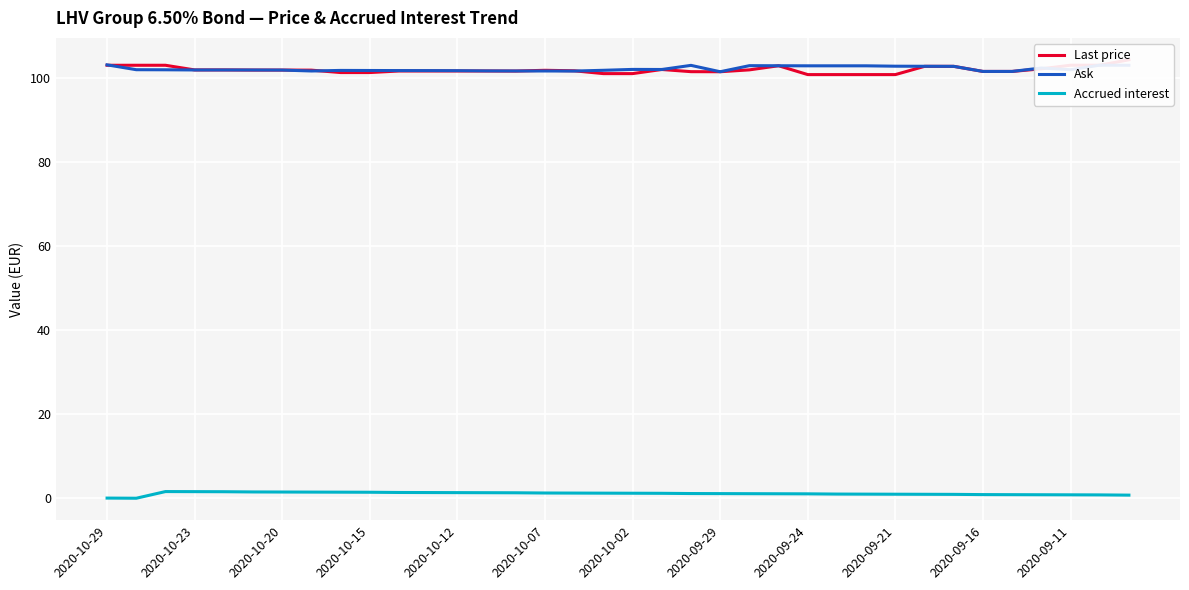

How many categories are shown in the chart?

36